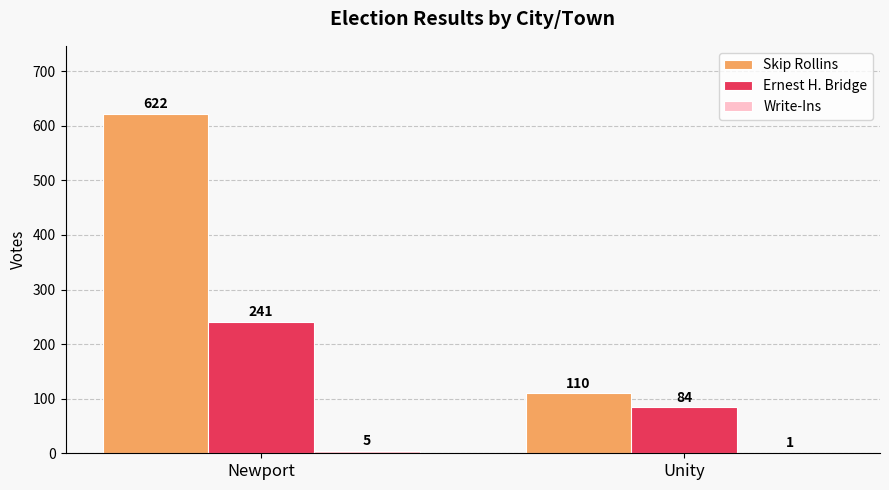

Where is Ernest H. Bridge nearest to the value 162?

Unity